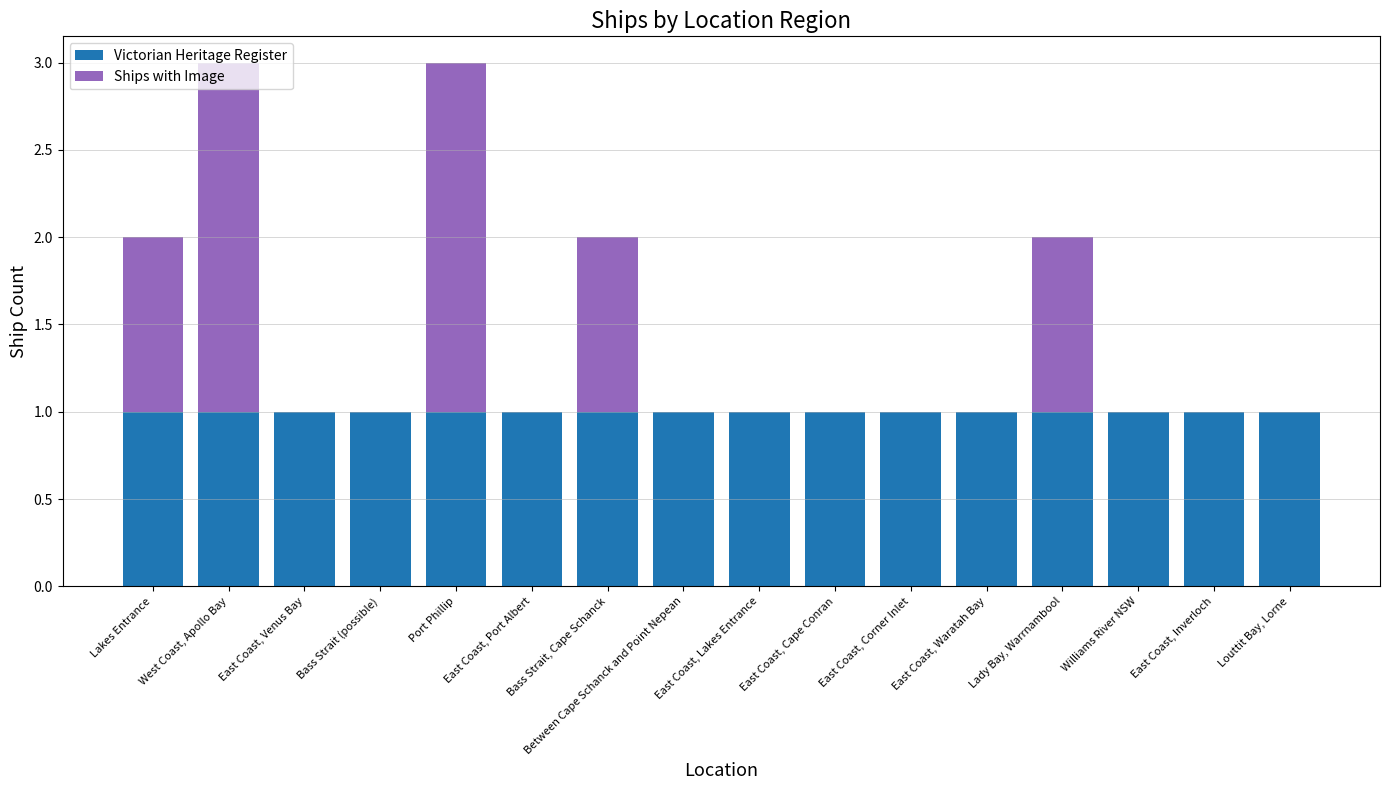

What is the label of the 3rd bar from the left?

East Coast, Venus Bay